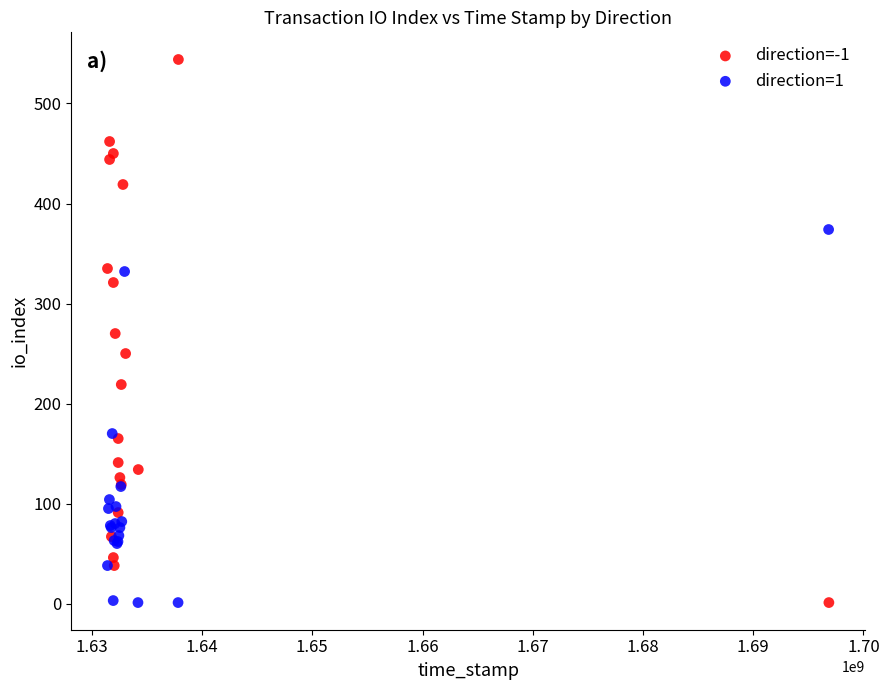

Which series contains the highest Y value?

direction=-1